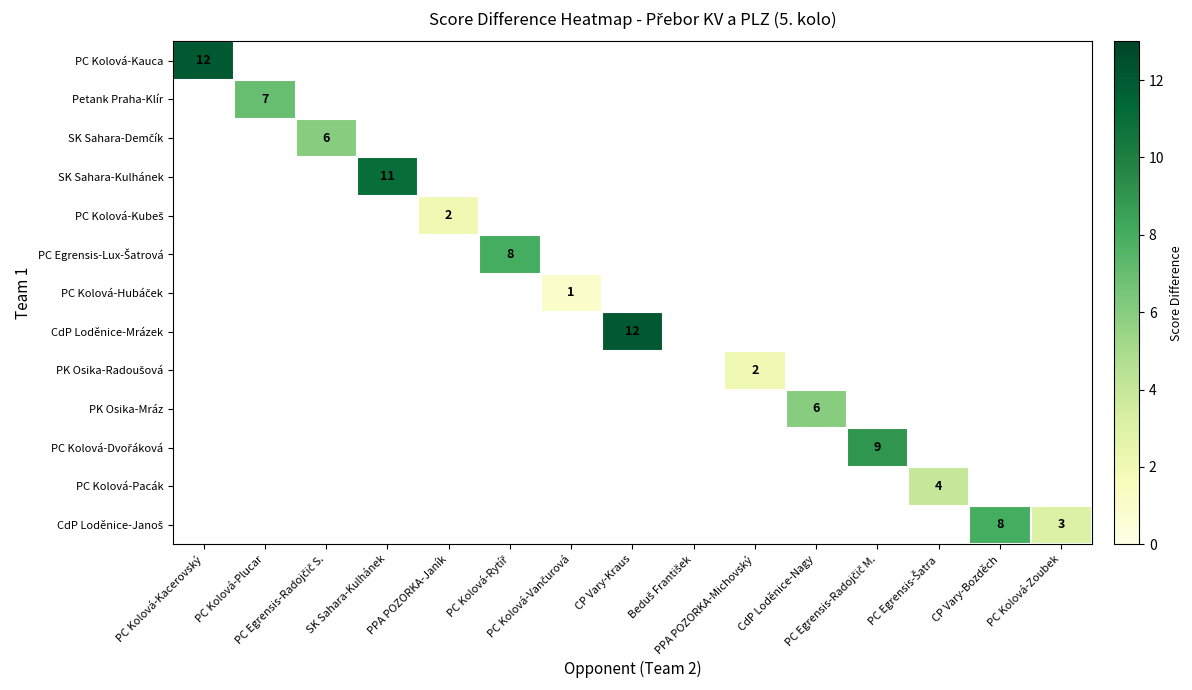

At how many categories does at least one series exceed 8?

4